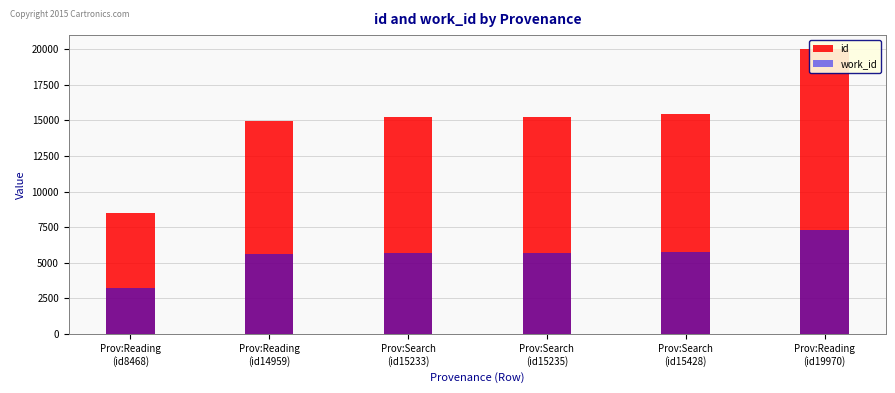

Which series has the largest range (max minus min)?

id